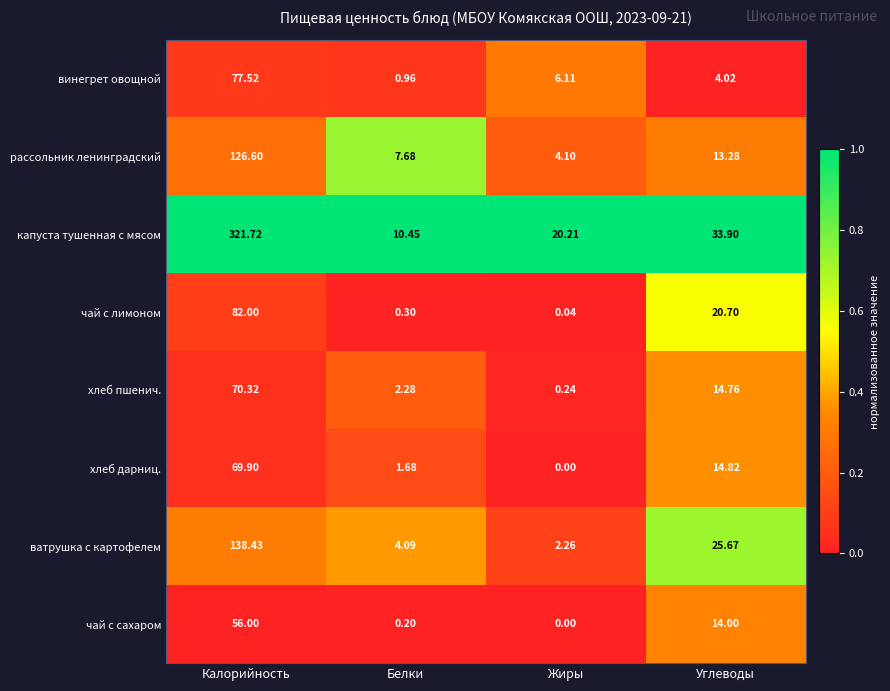

Which category has the highest value across all series?

Калорийность